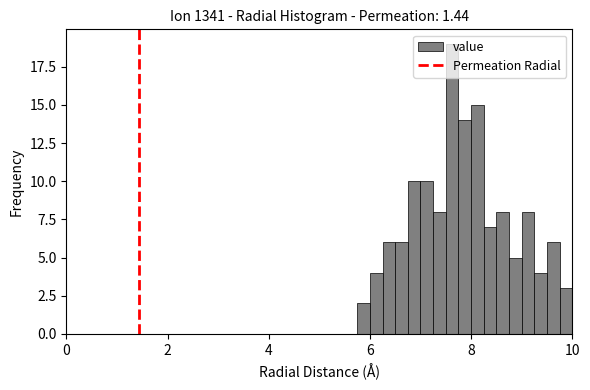

Around what value on the x-axis is the tallest bar? Give the approximate position of its centre, as read against the axis.

7.6